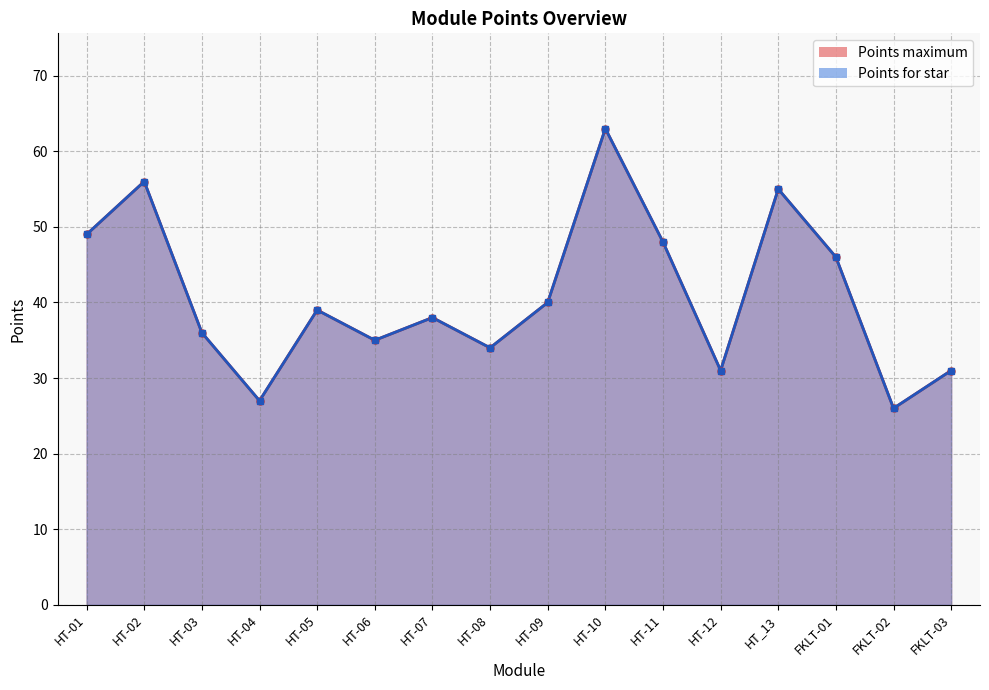

What is the difference between the maximum and minimum values in the Points for star series?

37